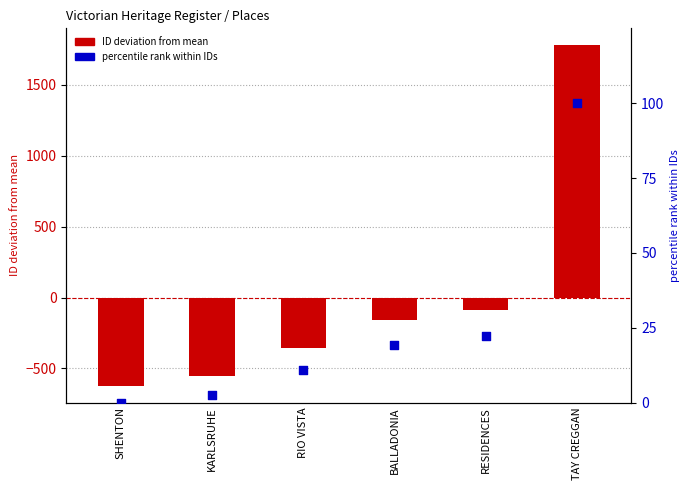

At how many categories does at least one series exceed -583?

6